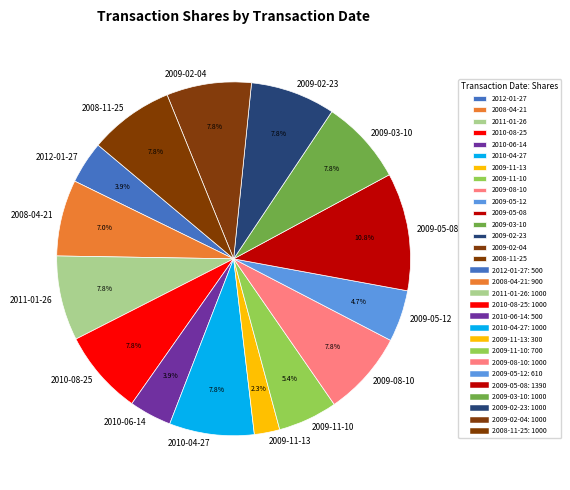

Does 2009-05-08 represent more than half of the total?

No